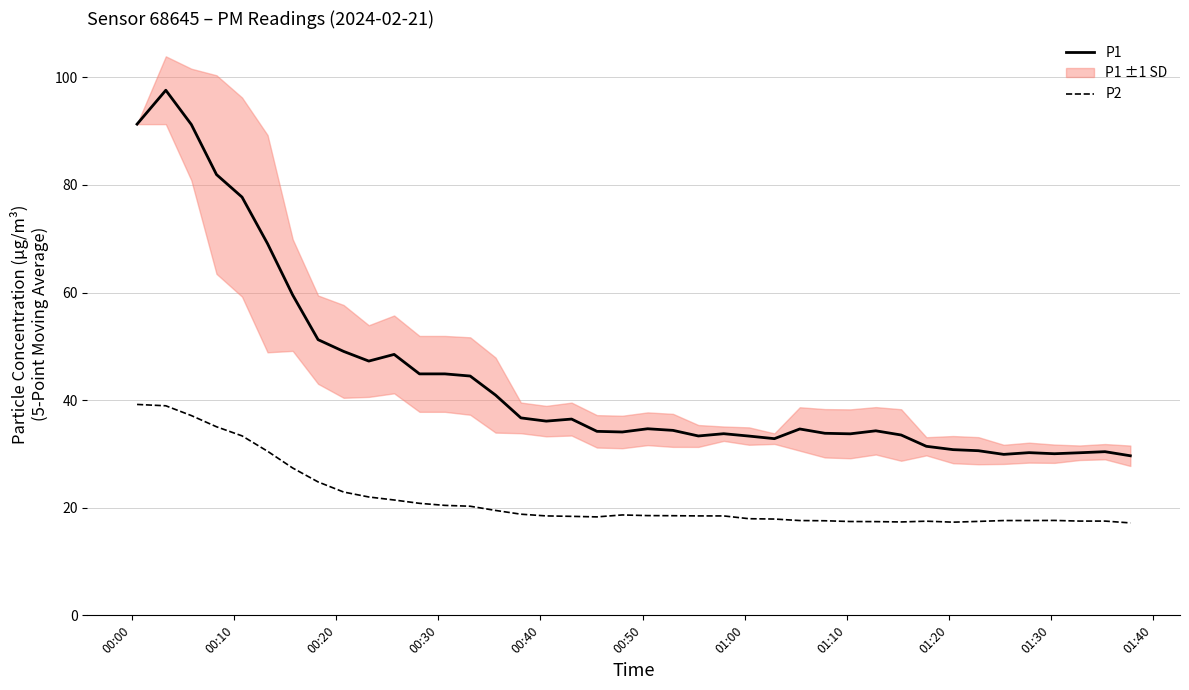

What is the maximum value for P2?

39.2